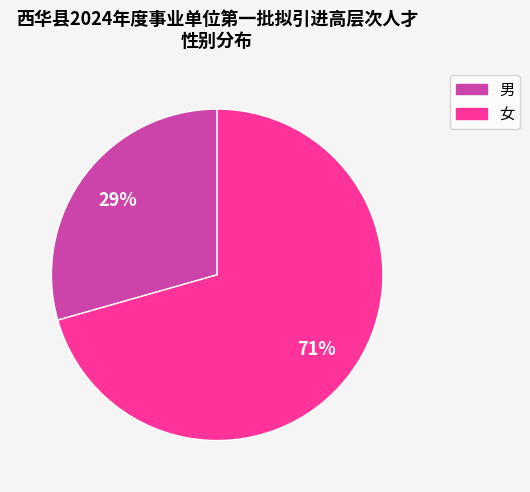

Does 女 account for over 50% of the chart?

Yes